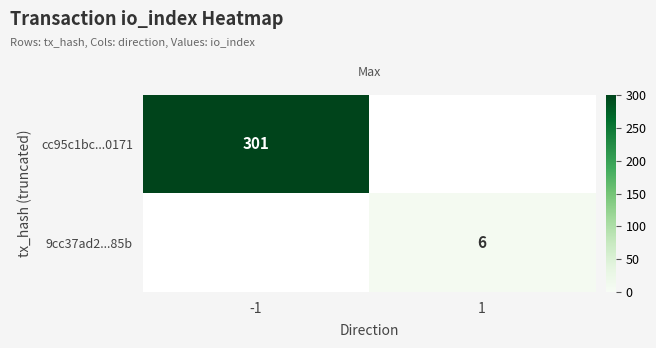

True or false: 9cc37ad2...85b has a value of 10 at 1.

False